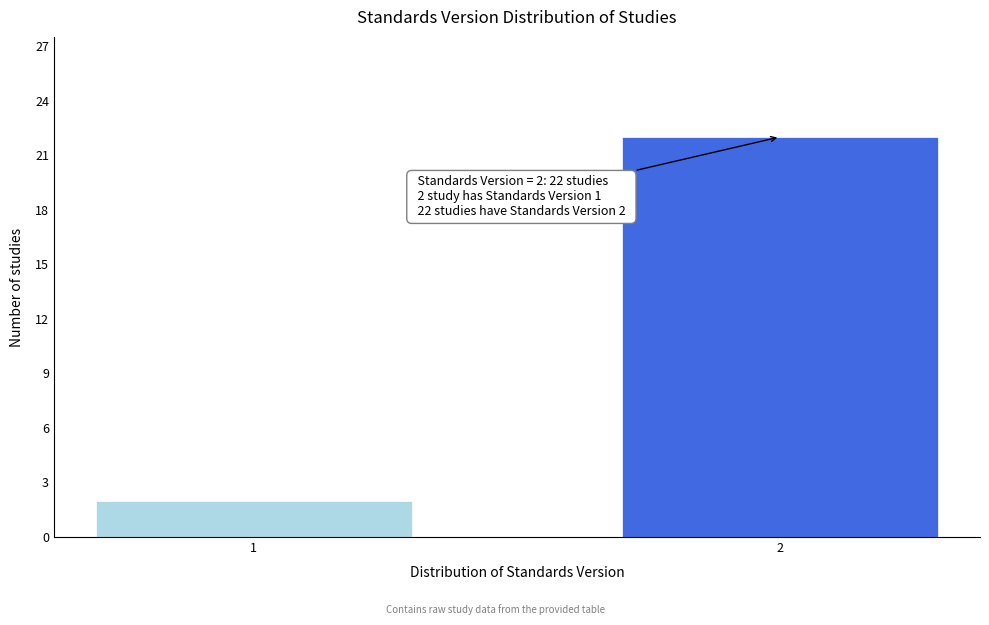

Reading left to right, list all the values displayed in this chart.

2	22